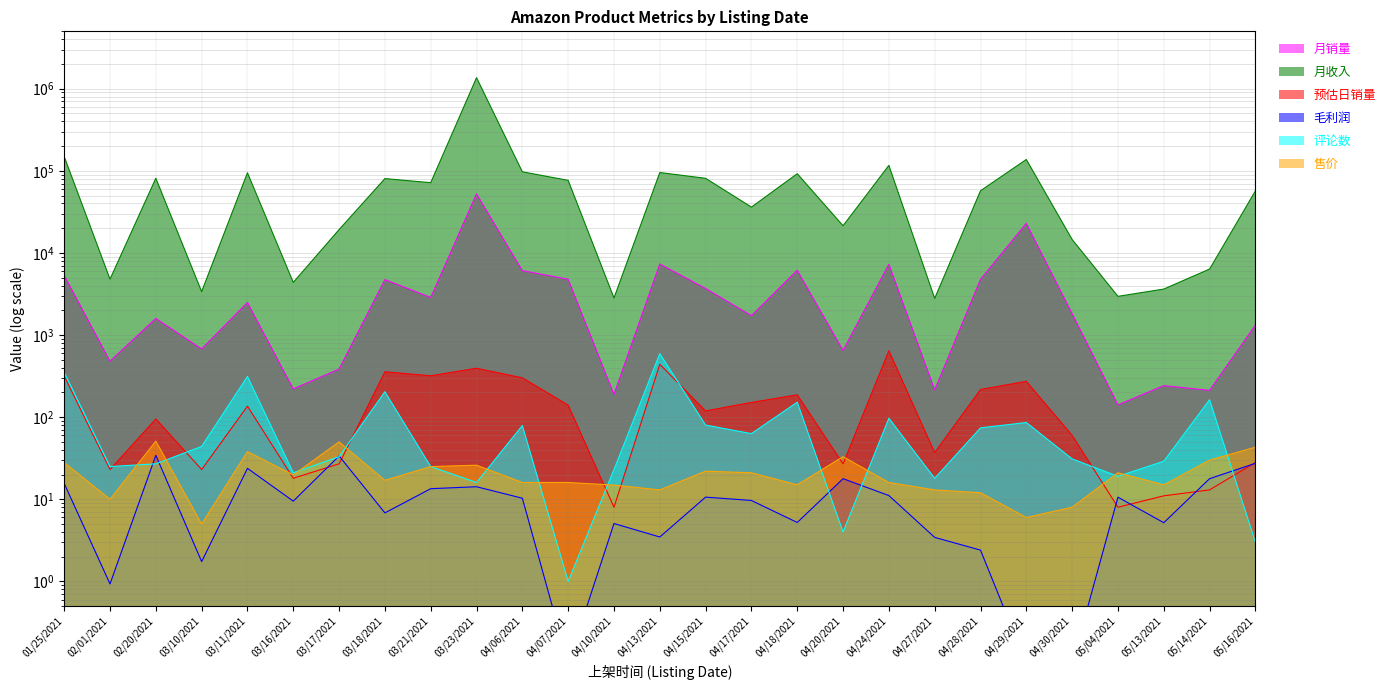

How many interior local valleys does the 预估日销量 series have?

9